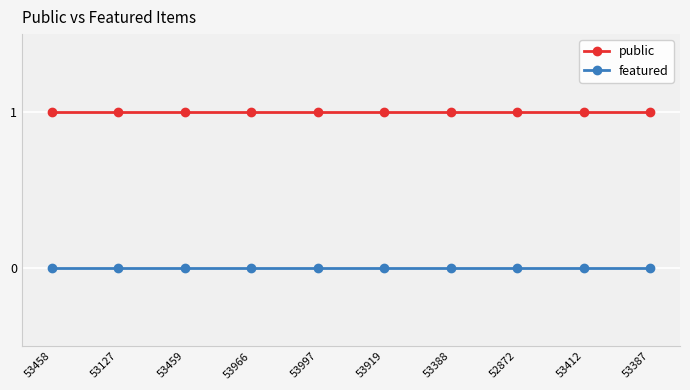

Reading left to right, list all the values displayed in this chart.

public: 53458=1	53127=1	53459=1	53966=1	53997=1	53919=1	53388=1	52872=1	53412=1	53387=1
featured: 53458=0	53127=0	53459=0	53966=0	53997=0	53919=0	53388=0	52872=0	53412=0	53387=0